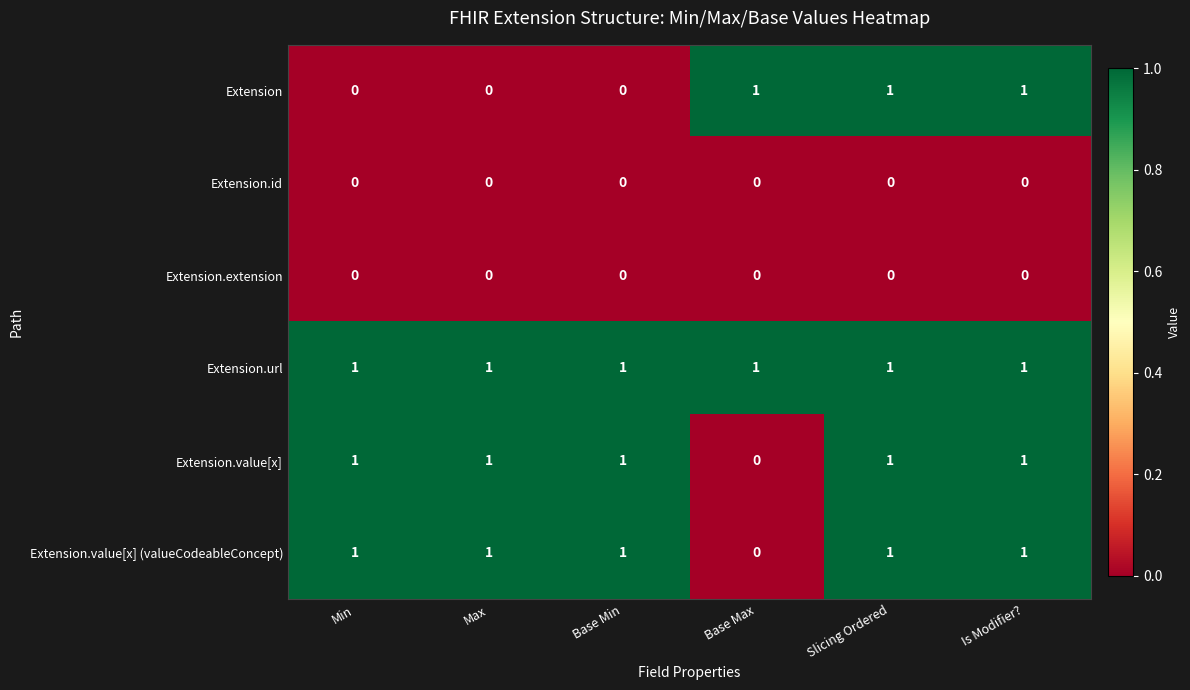

Count the Extension.value[x] values in the range 1 to 2.

5